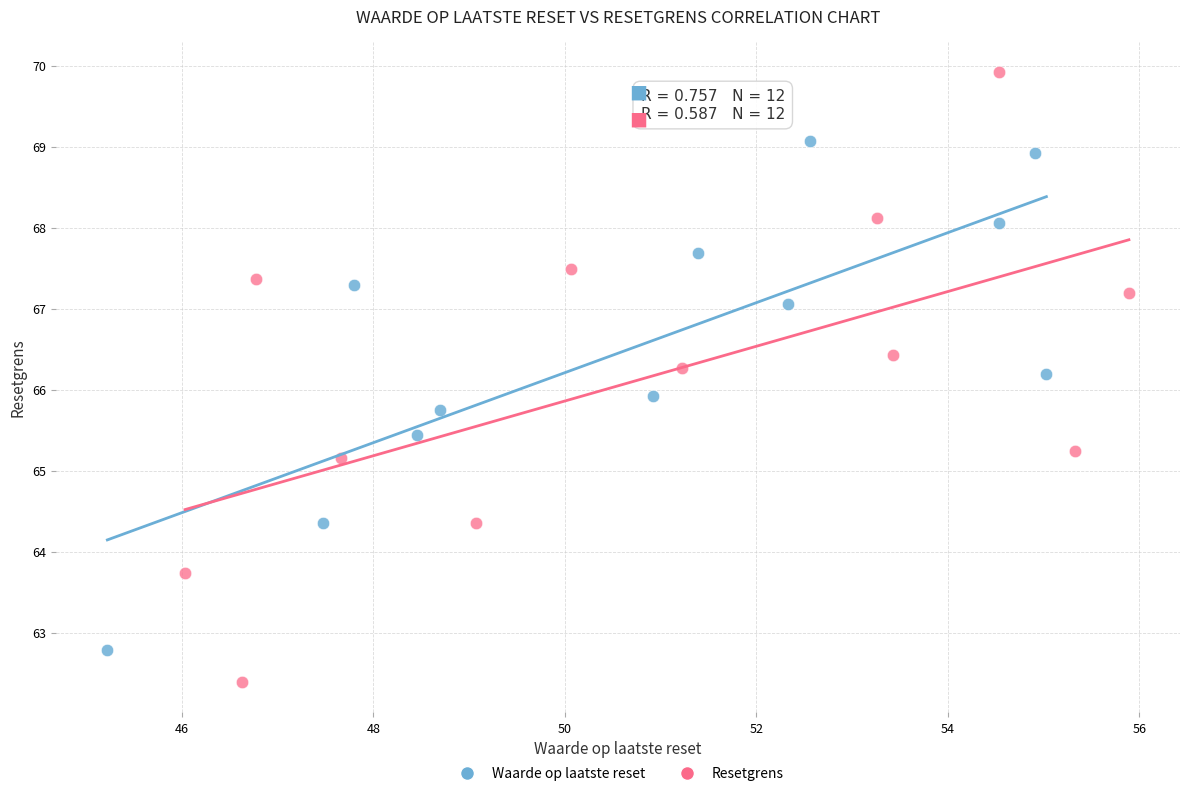

Which series contains the lowest Y value?

Resetgrens